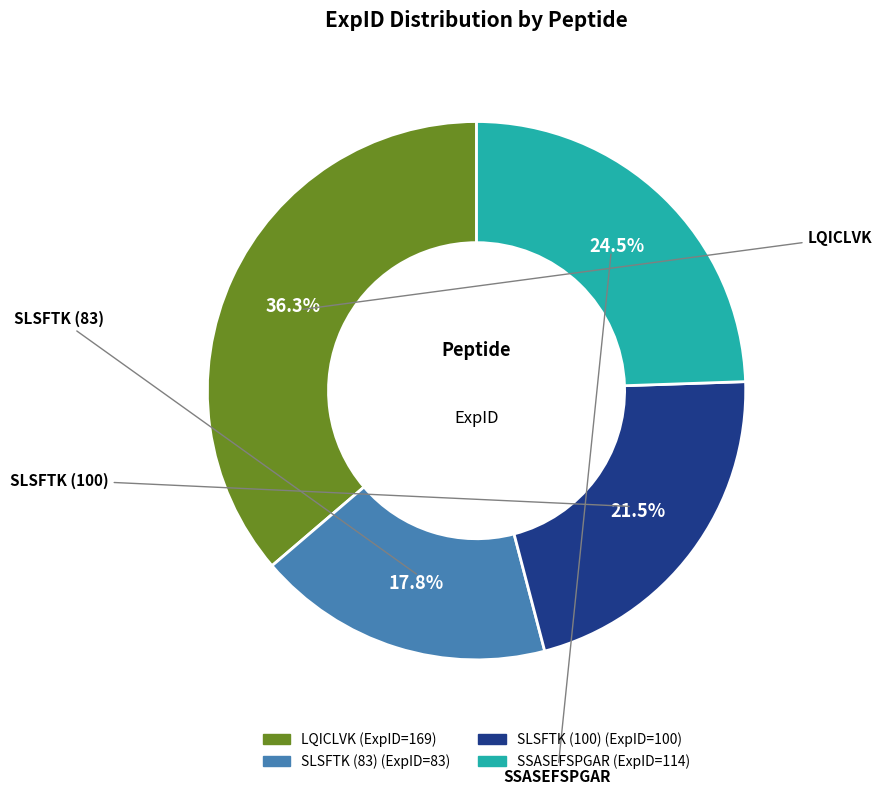

Which slice is the largest?

LQICLVK